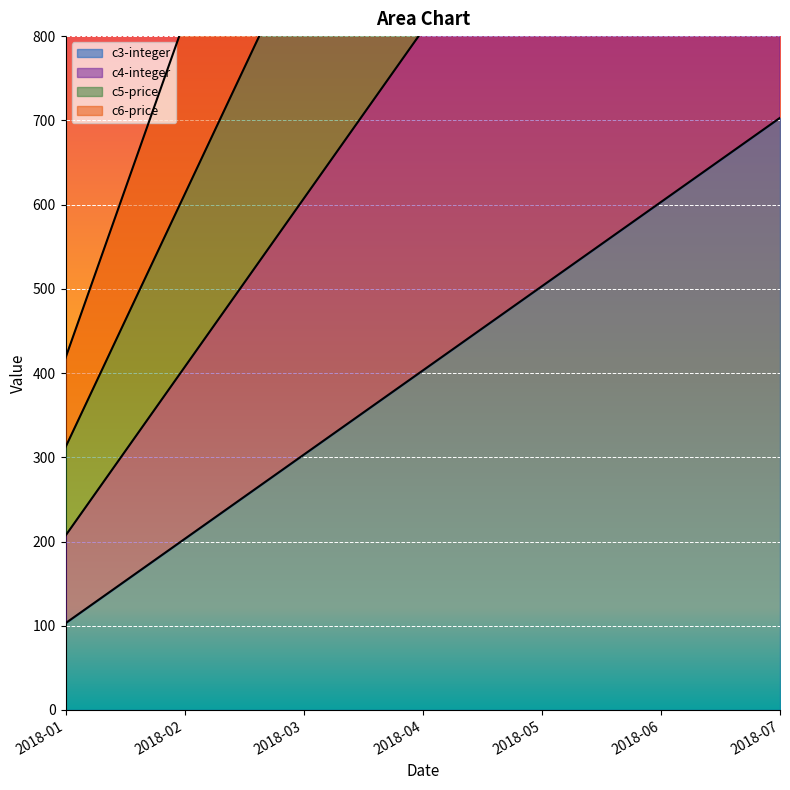

True or false: c6-price and c4-integer cross at least once.

False